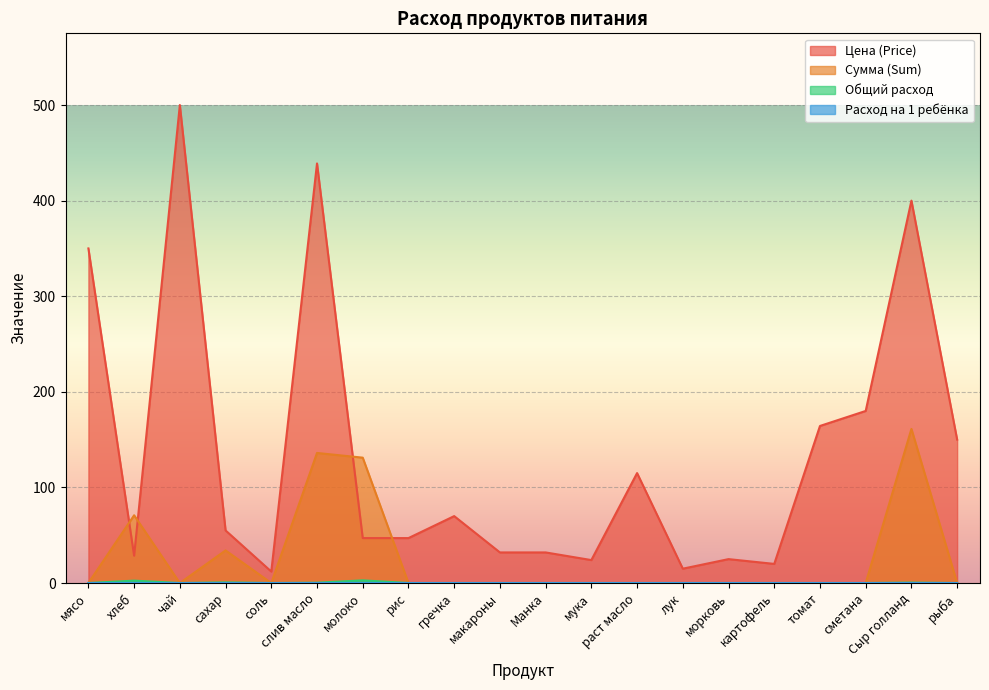

Between молоко and сметана, which series saw the biggest shift?

Цена (Price)